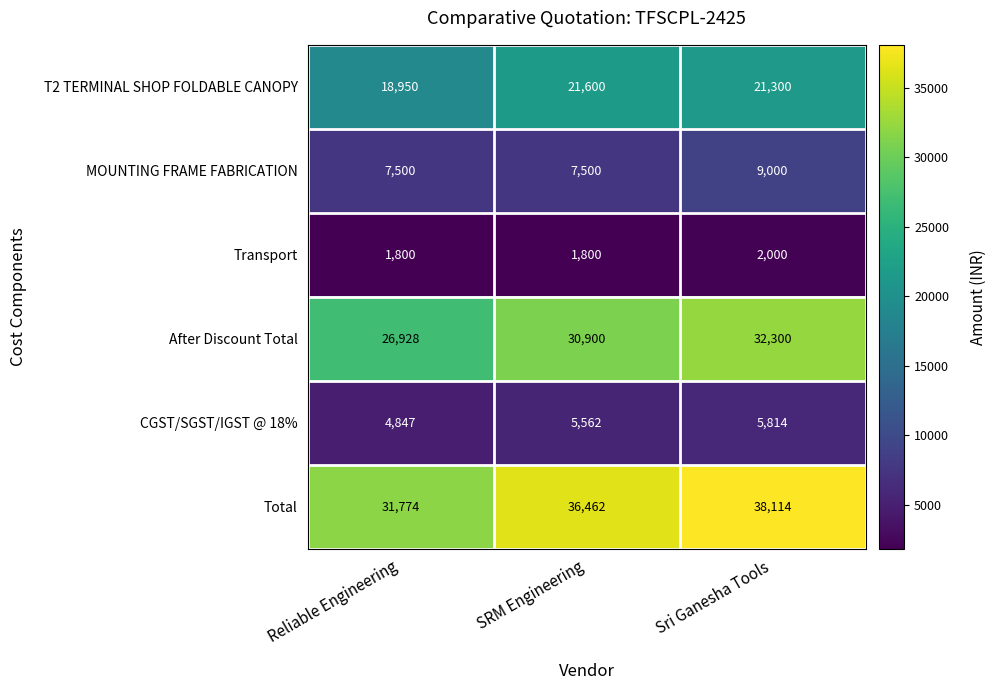

Reading left to right, transcribe all the data shown in this chart.

T2 TERMINAL SHOP FOLDABLE CANOPY: 18950	21600	21300
MOUNTING FRAME FABRICATION: 7500	7500	9000
Transport: 1800	1800	2000
After Discount Total: 26928	30900	32300
CGST/SGST/IGST @ 18%: 4847	5562	5814
Total: 31774	36462	38114